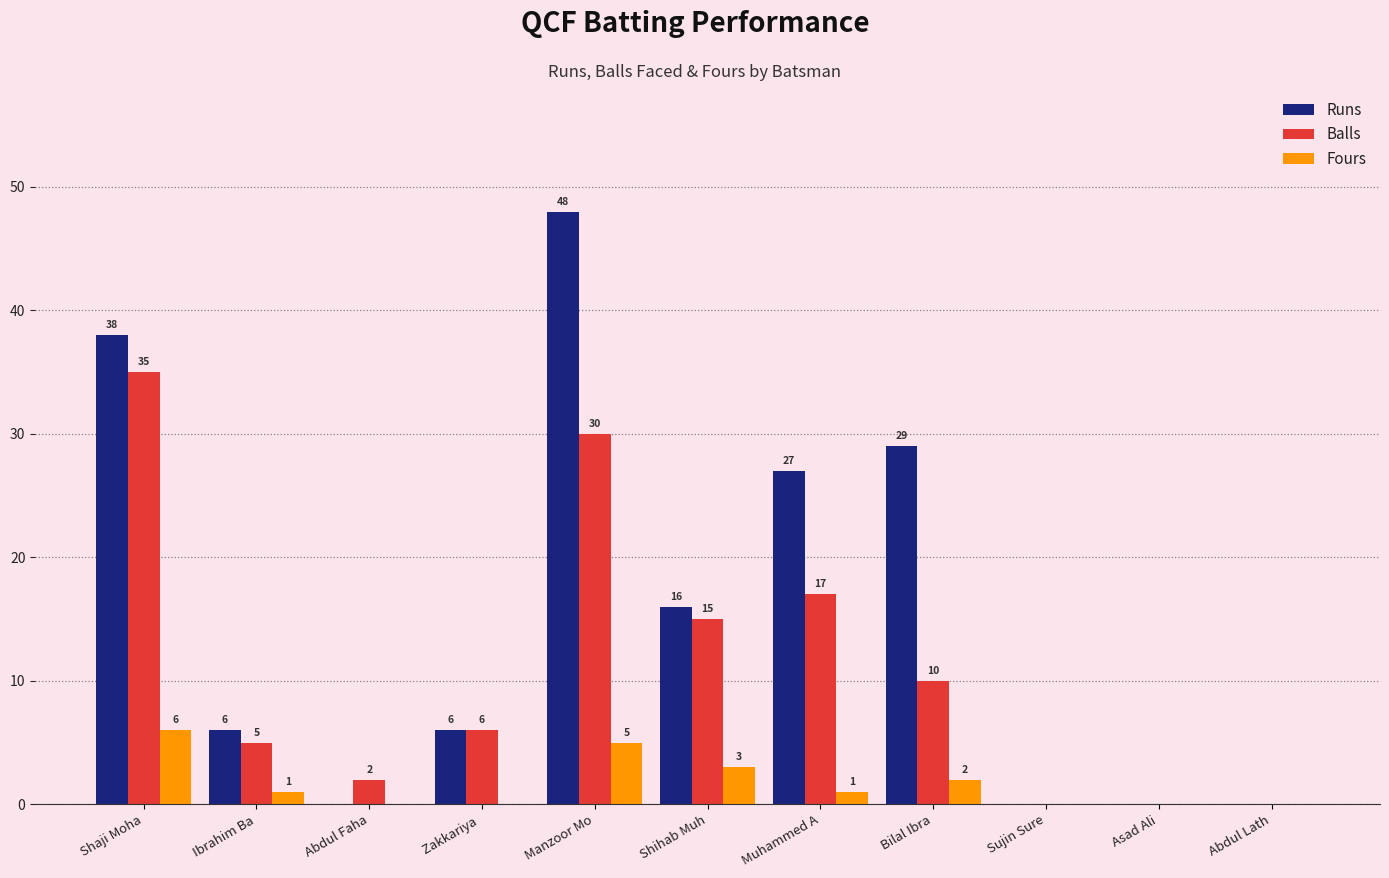

What is the maximum value shown in the chart?

48